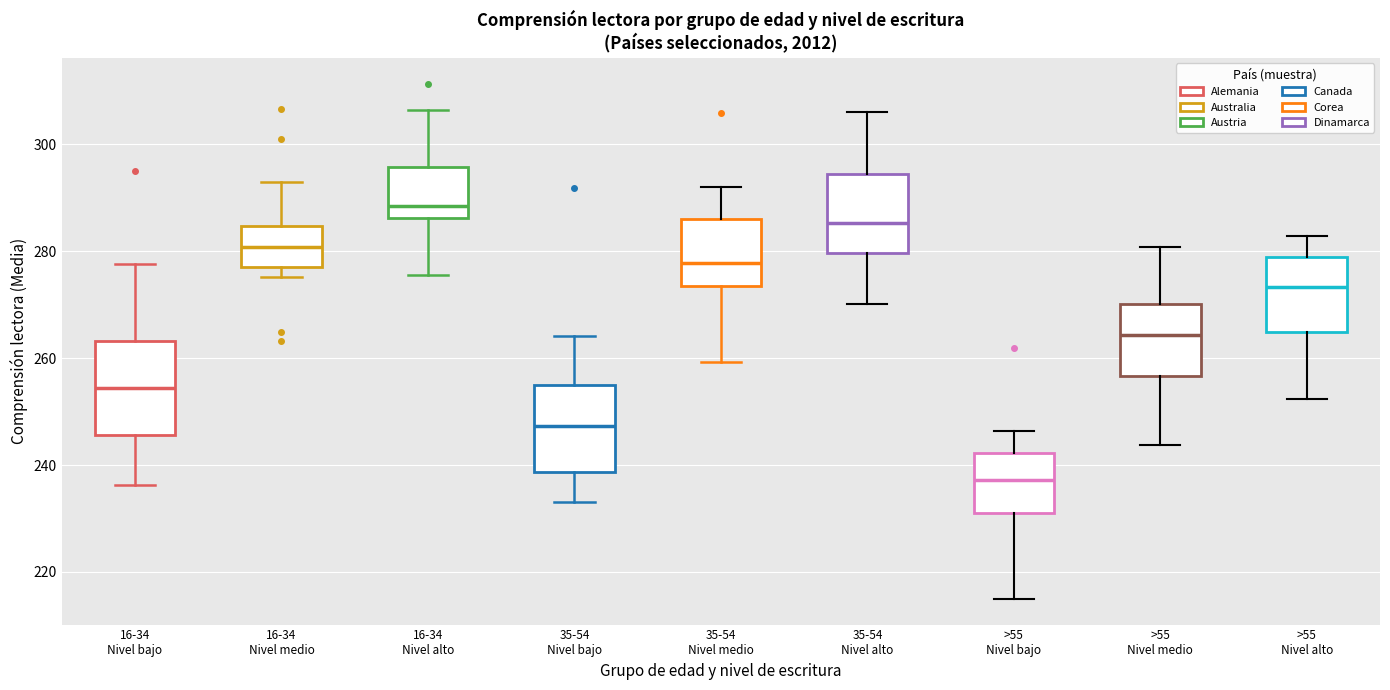

Reading left to right, read every box against the y-axis: the position of its median line, the range the box covers, and the ends of its whiskers. The values are not printed on the chart, so give them approximately, as read against the axis.

16-34 Nivel bajo: median 254, box 246 to 264, whiskers 236 to 278
16-34 Nivel medio: median 280, box 276 to 284, whiskers 276 (just below the box's lower edge) to 292
16-34 Nivel alto: median 288, box 286 to 296, whiskers 276 to 306
35-54 Nivel bajo: median 248, box 238 to 254, whiskers 234 to 264
35-54 Nivel medio: median 278, box 274 to 286, whiskers 260 to 292
35-54 Nivel alto: median 286, box 280 to 294, whiskers 270 to 306
>55 Nivel bajo: median 238, box 230 to 242, whiskers 214 to 246
>55 Nivel medio: median 264, box 256 to 270, whiskers 244 to 280
>55 Nivel alto: median 274, box 264 to 278, whiskers 252 to 282